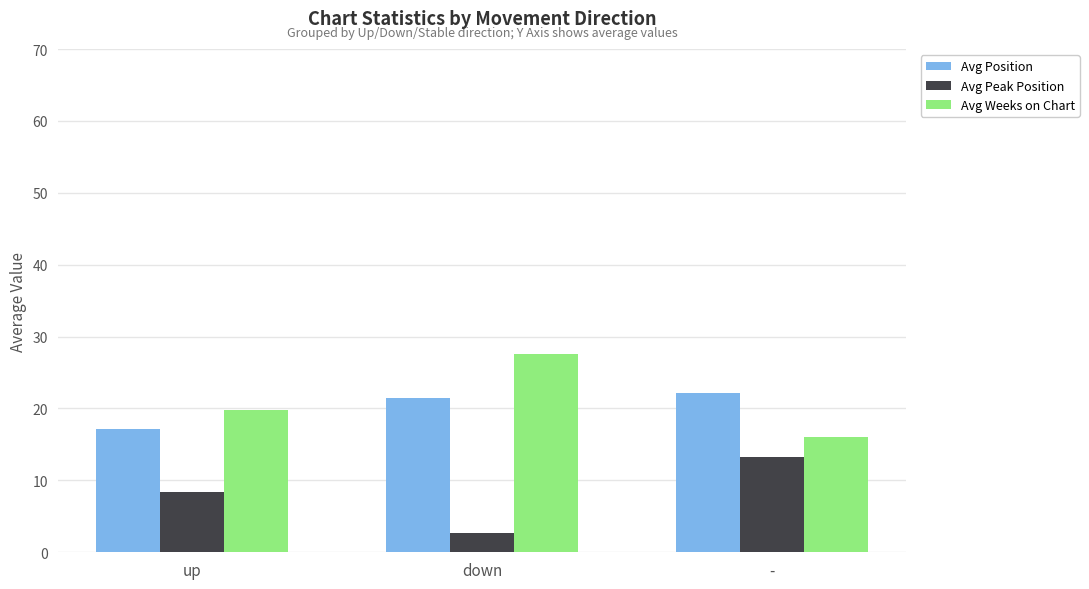

What is the label of the 3rd bar from the right?

up